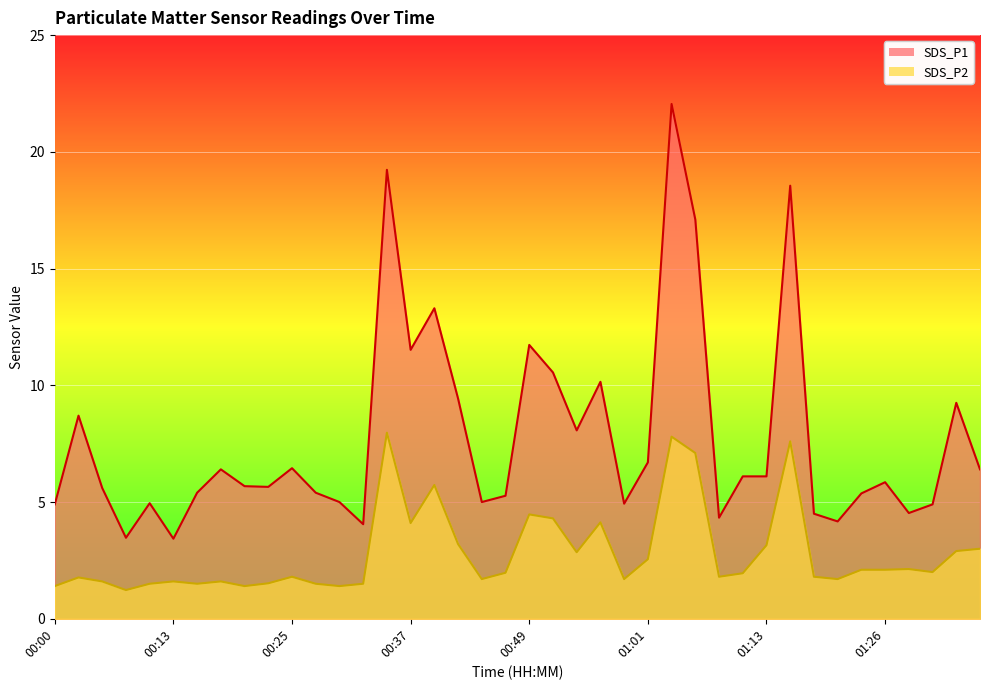

The value of SDS_P2 at 01:26 is 2.1. True or false?

True